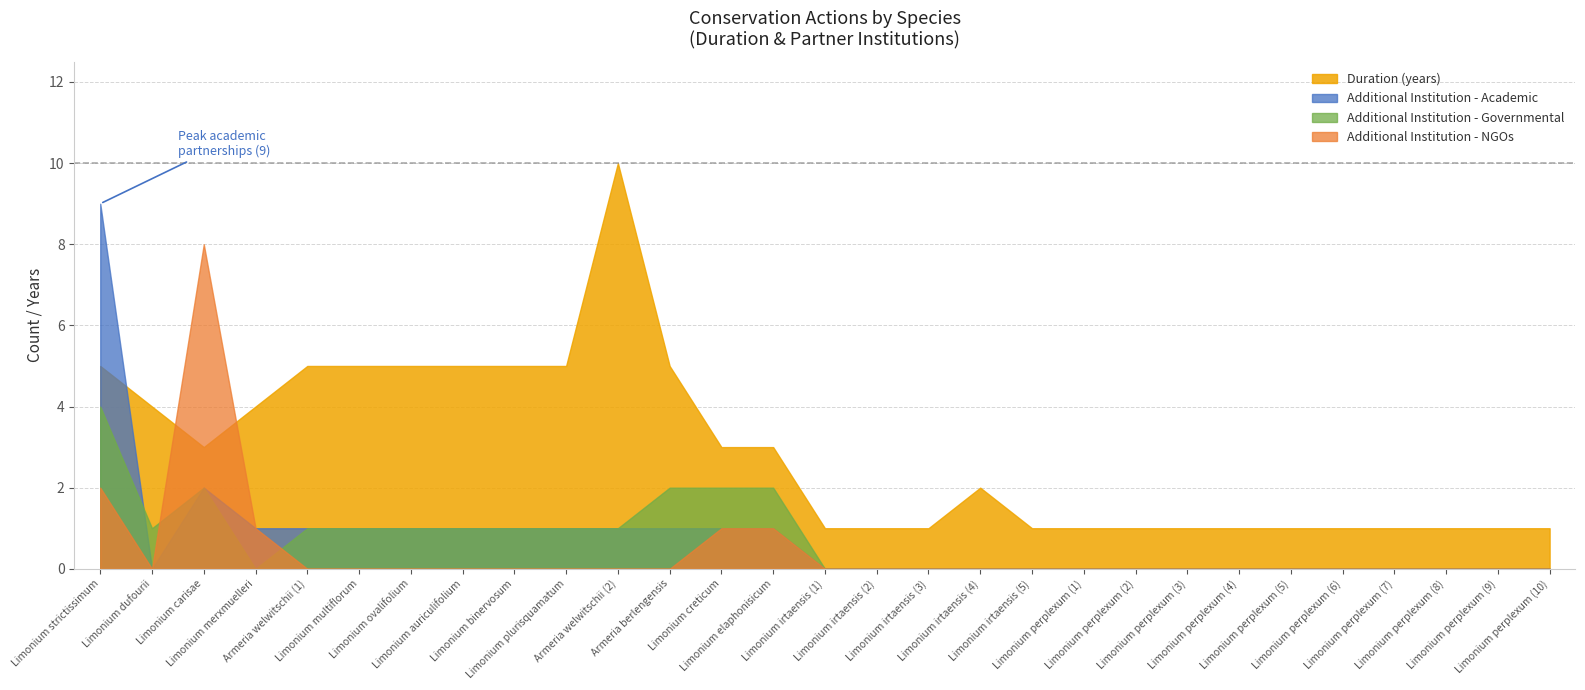

What is the spread (max minus min) of values at Limonium auriculifolium?

5